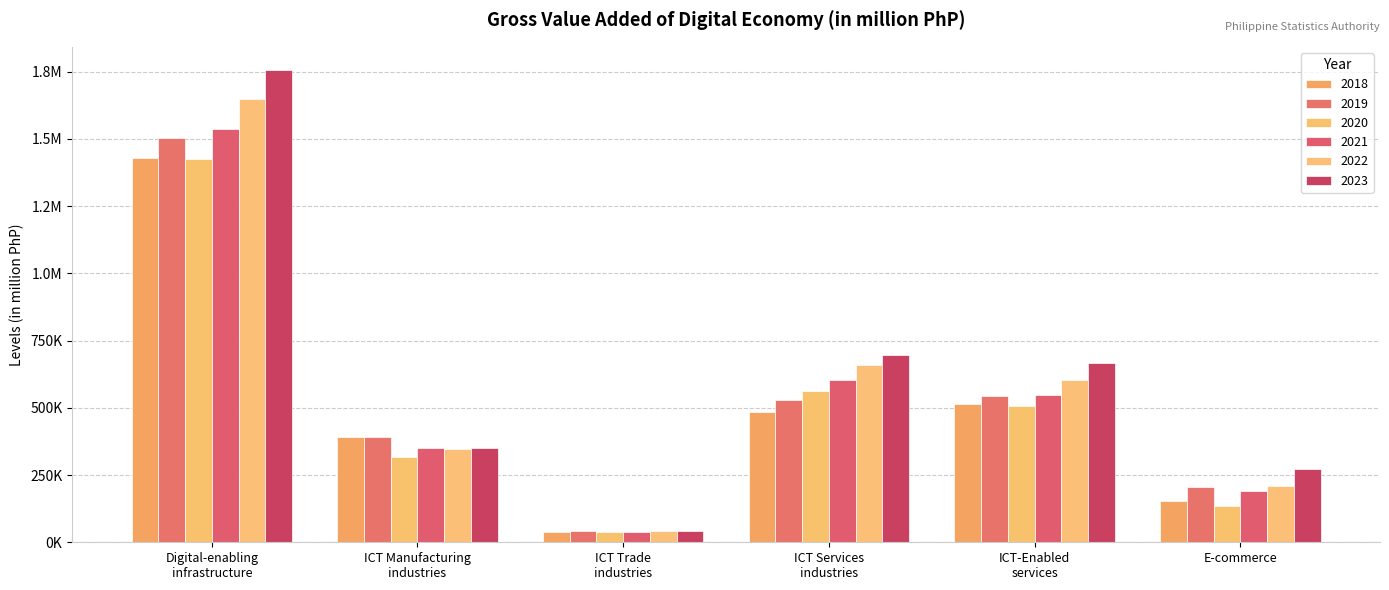

What is the sum of the 2022 values at Digital-enabling
infrastructure and ICT Trade
industries?

1690827.4